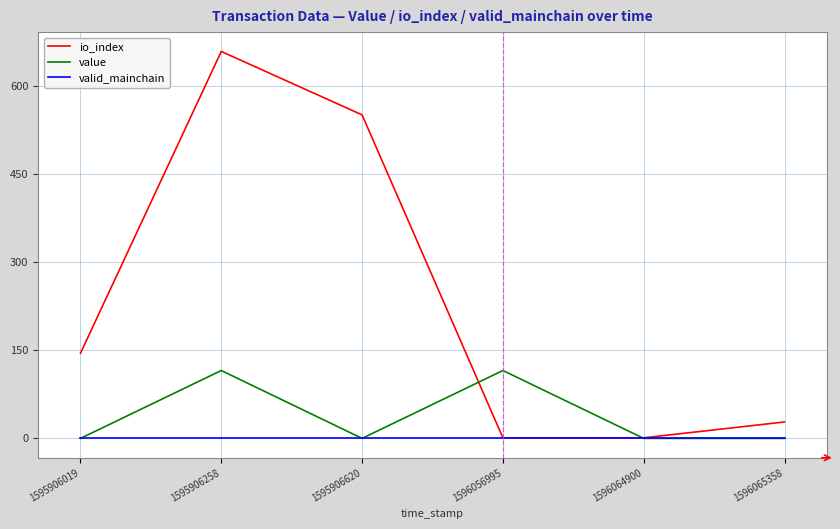

What is the difference between the highest and lowest values at 1596064900?

1.0